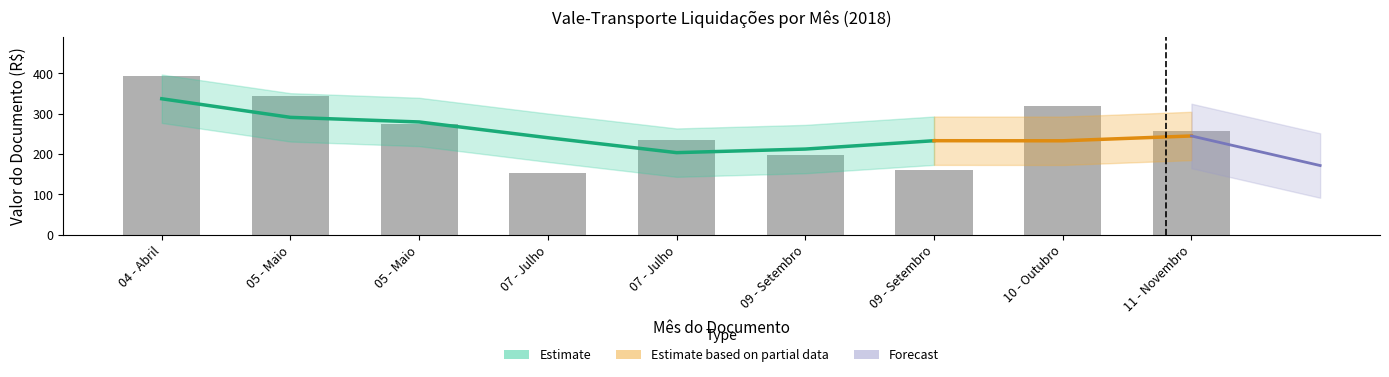

What is the value of the 8th bar from the left?

318.2